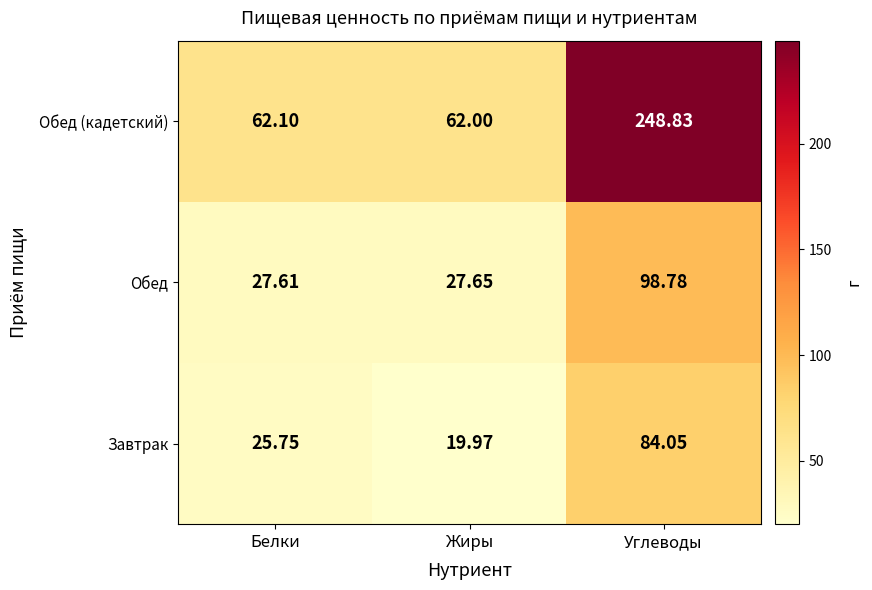

Which series has the largest range (max minus min)?

Обед (кадетский)